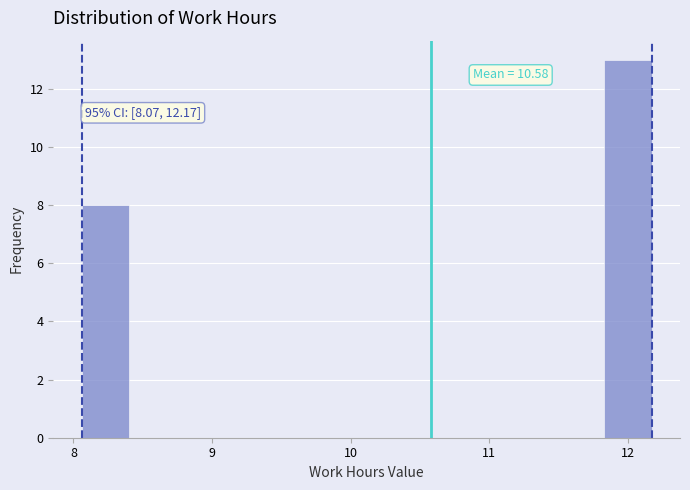

Read against the x-axis, roughly where is the centre of the tallest bar?

12.0